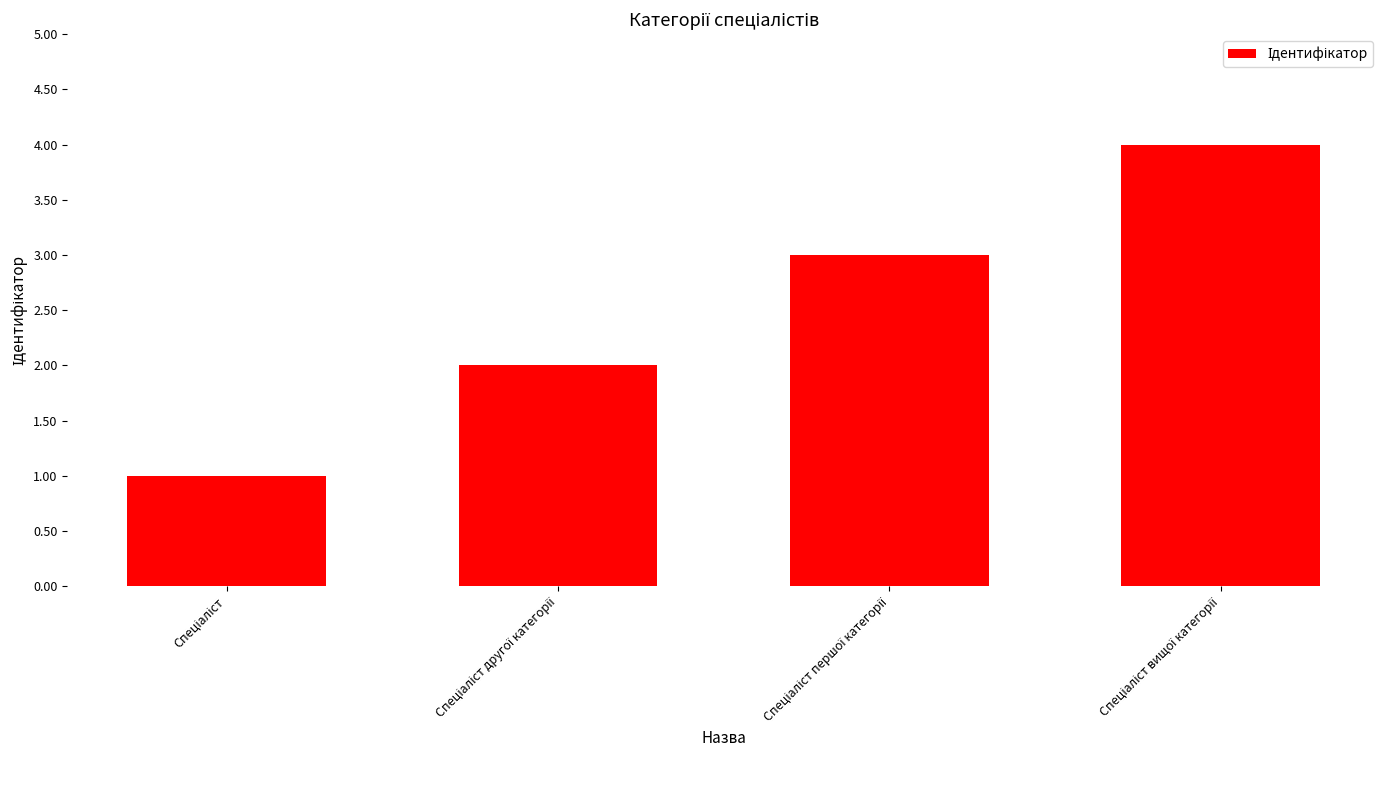

What is the difference between the maximum and minimum values?

3